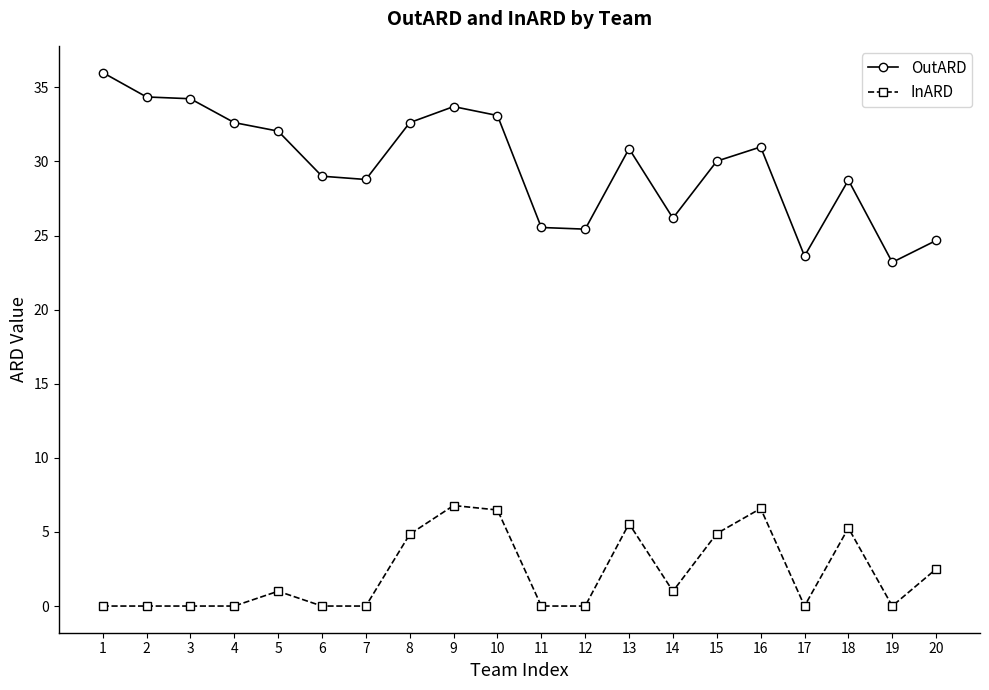

What is the highest value of the OutARD series?

36.0